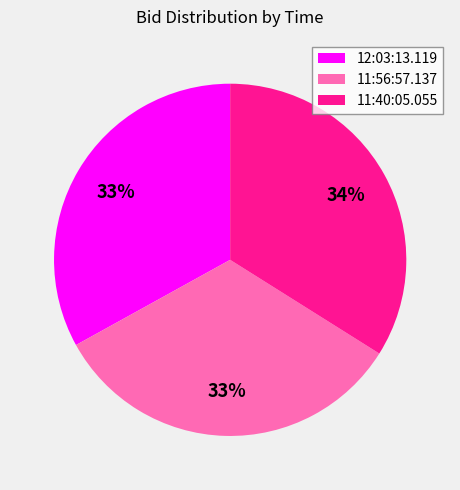

Which has a higher value, 11:56:57.137 or 11:40:05.055?

11:40:05.055